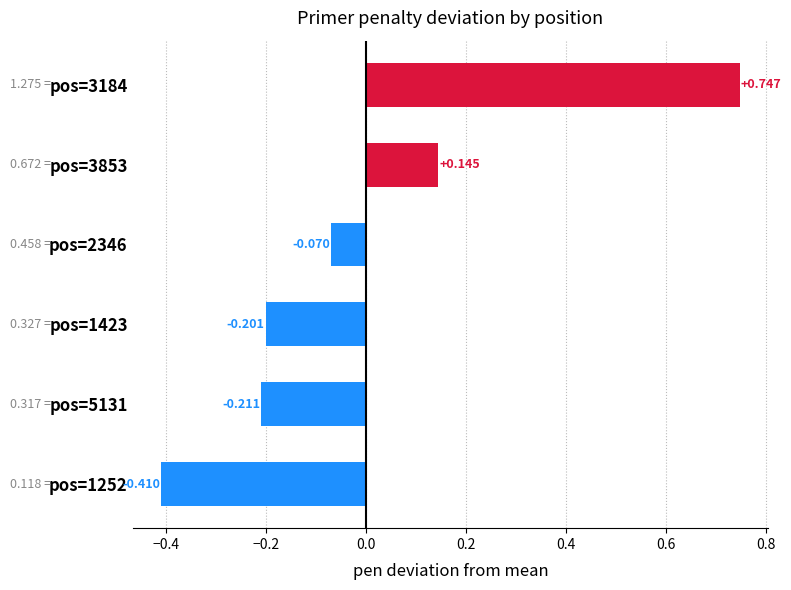

How many distinct data groups are displayed?

1